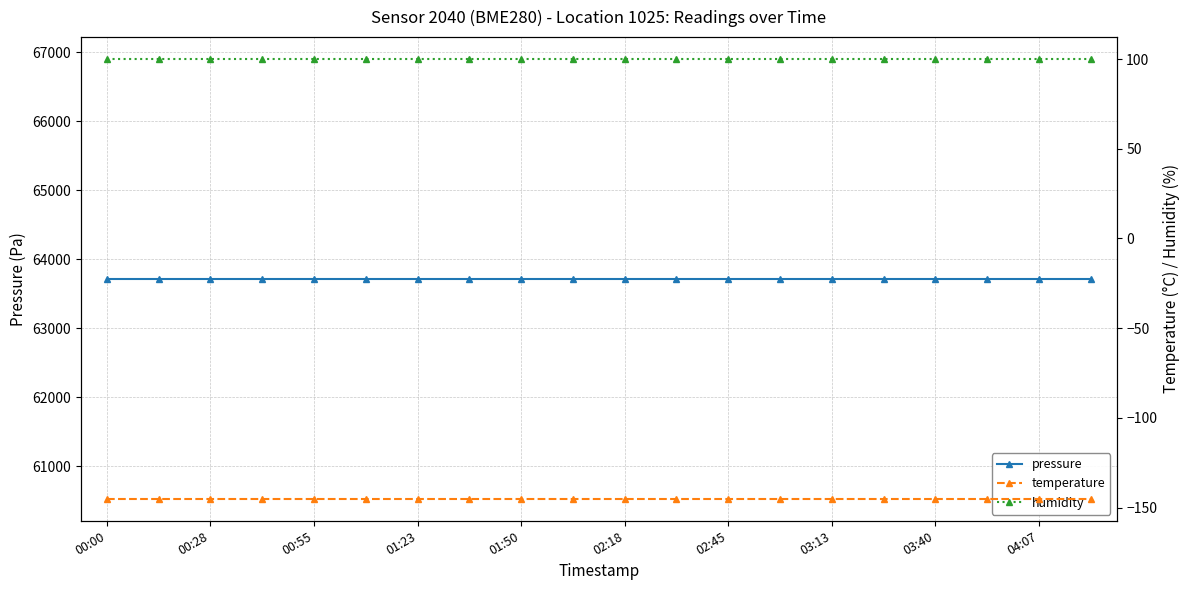

Rank the series at 00:55 from lowest to highest value.

temperature, humidity, pressure